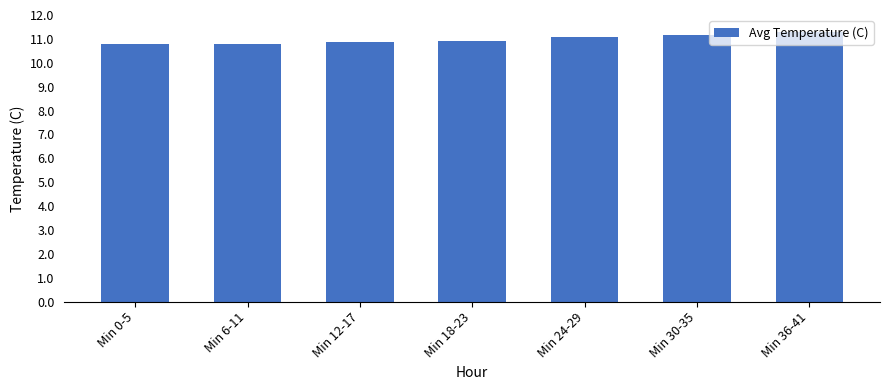

What is the sum of all values?

76.9